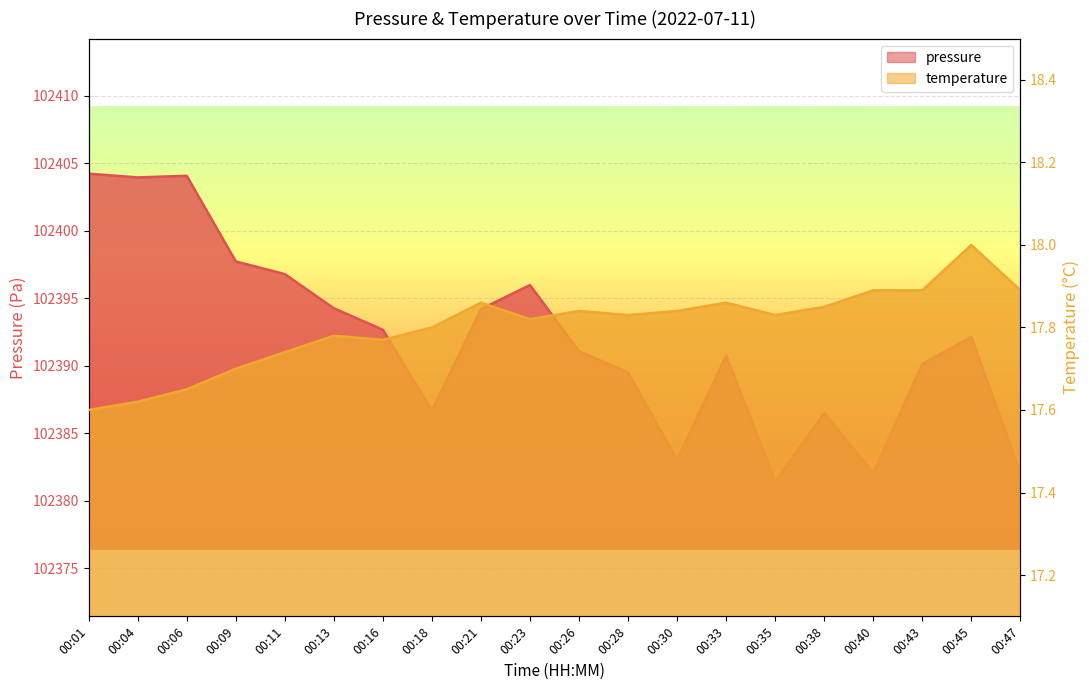

What is the difference between the maximum and second lowest values in the pressure series?

22.2